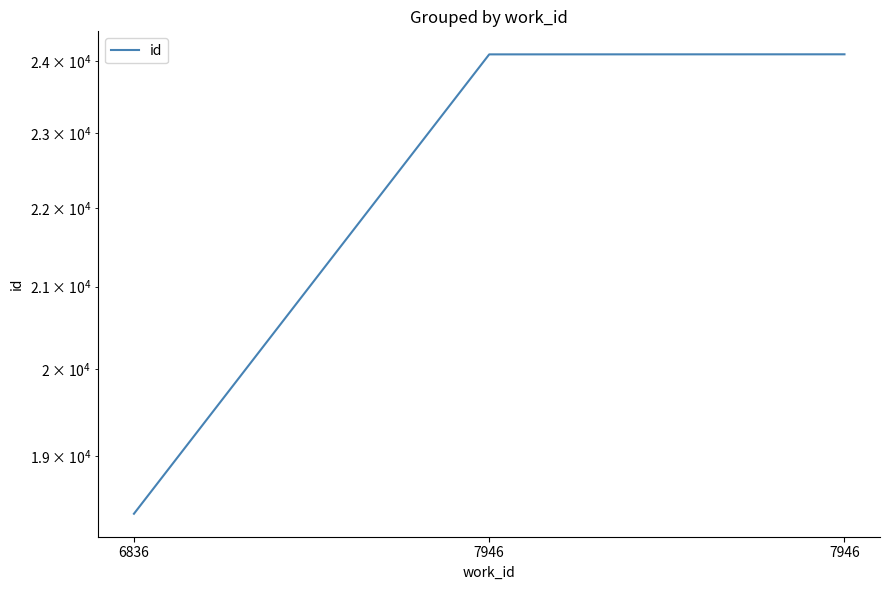

Rank the categories by value from highest to lowest.

7946, 7946, 6836